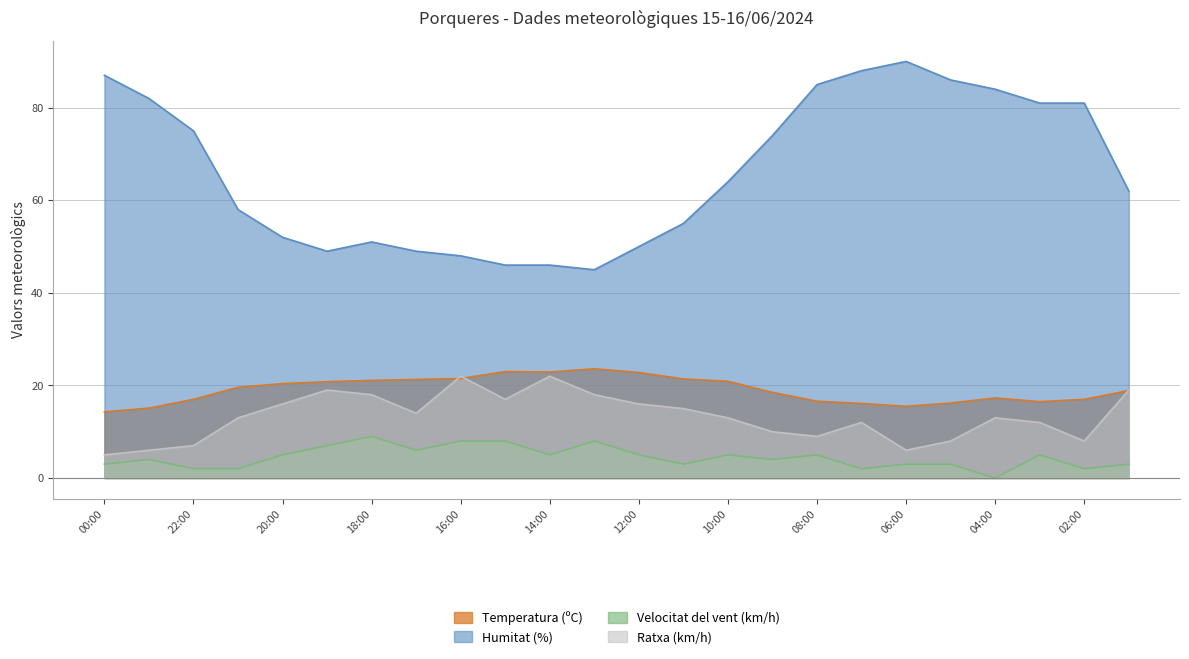

Rank the categories by Velocitat del vent (km/h) value from lowest to highest.

04:00, 22:00, 21:00, 07:00, 02:00, 00:00, 11:00, 06:00, 05:00, 01:00, 23:00, 09:00, 20:00, 14:00, 12:00, 10:00, 08:00, 03:00, 17:00, 19:00, 16:00, 15:00, 13:00, 18:00